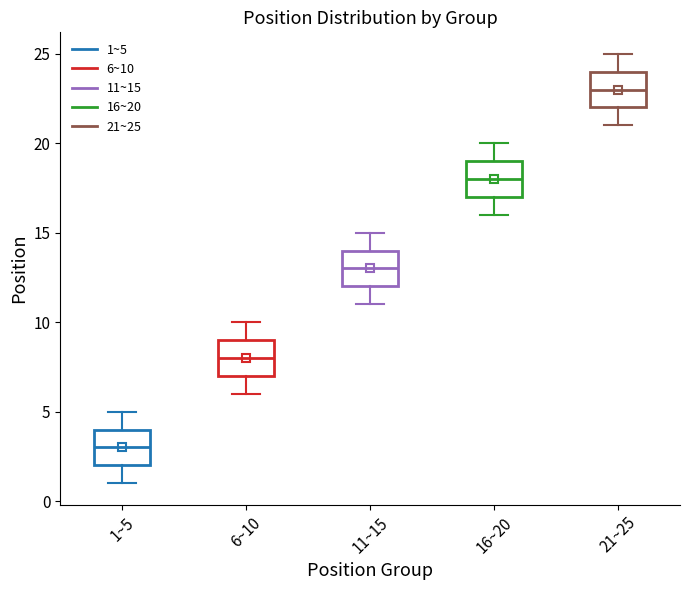

Reading left to right, read every box against the y-axis: the position of its median line, the range the box covers, and the ends of its whiskers. The values are not printed on the chart, so give them approximately, as read against the axis.

1~5: median 3, box 2 to 4, whiskers 1 to 5
6~10: median 8, box 7 to 9, whiskers 6 to 10
11~15: median 13, box 12 to 14, whiskers 11 to 15
16~20: median 18, box 17 to 19, whiskers 16 to 20
21~25: median 23, box 22 to 24, whiskers 21 to 25